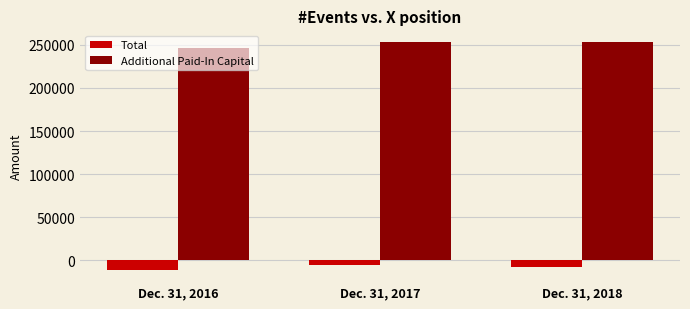

What is the sum of the Total values at Dec. 31, 2016 and Dec. 31, 2017?

-16945